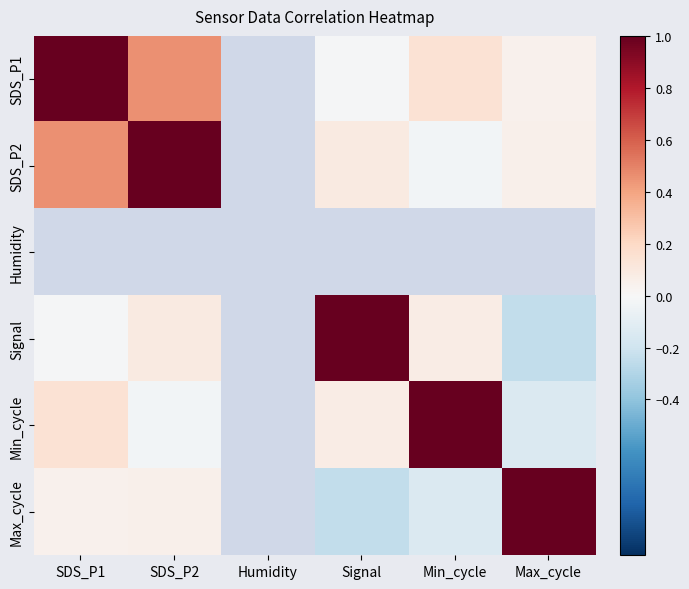

What is the highest value of the SDS_P2 series?

1.0